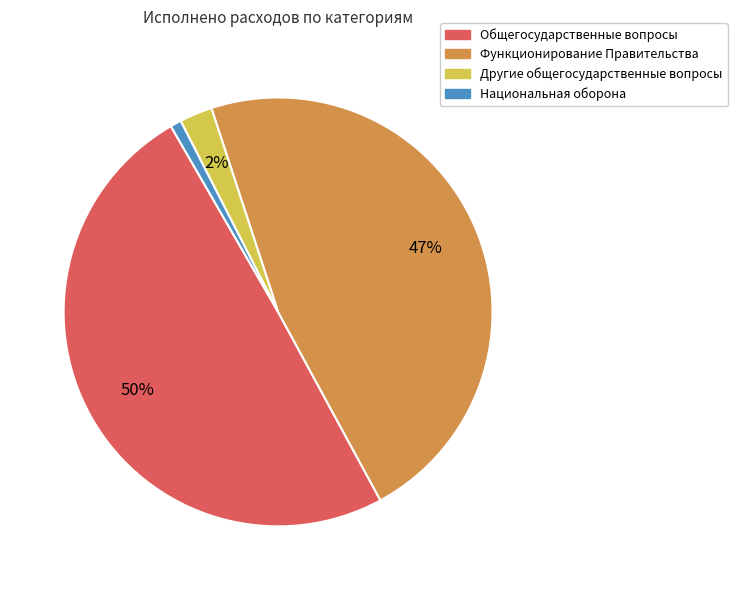

To the nearest percent, what is the average slice percentage?

25%